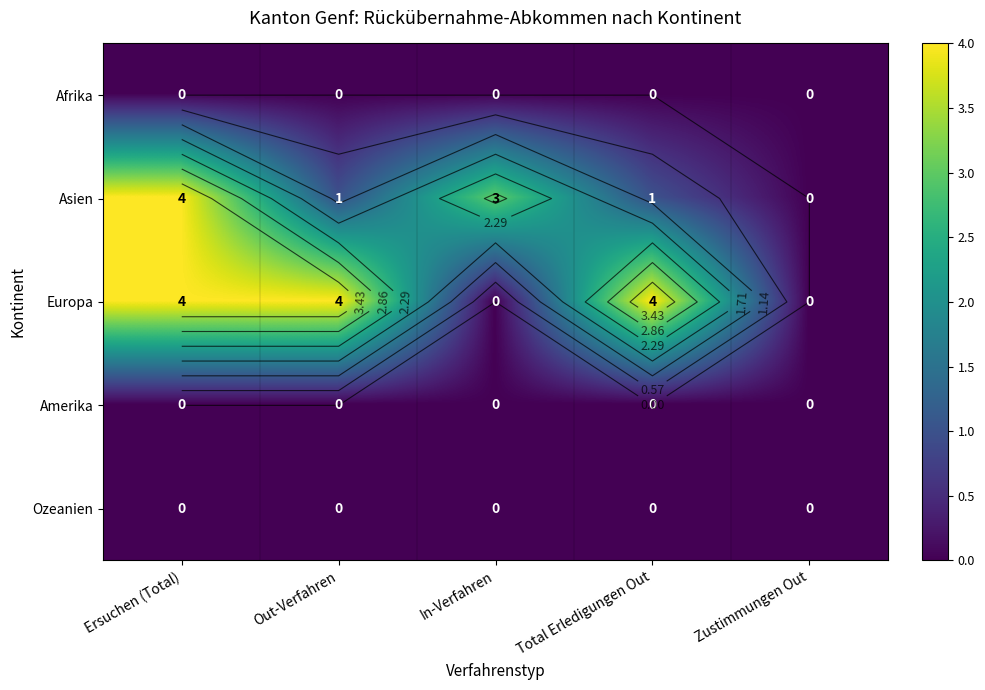

Rank the series at In-Verfahren from highest to lowest value.

Asien, Afrika, Europa, Amerika, Ozeanien